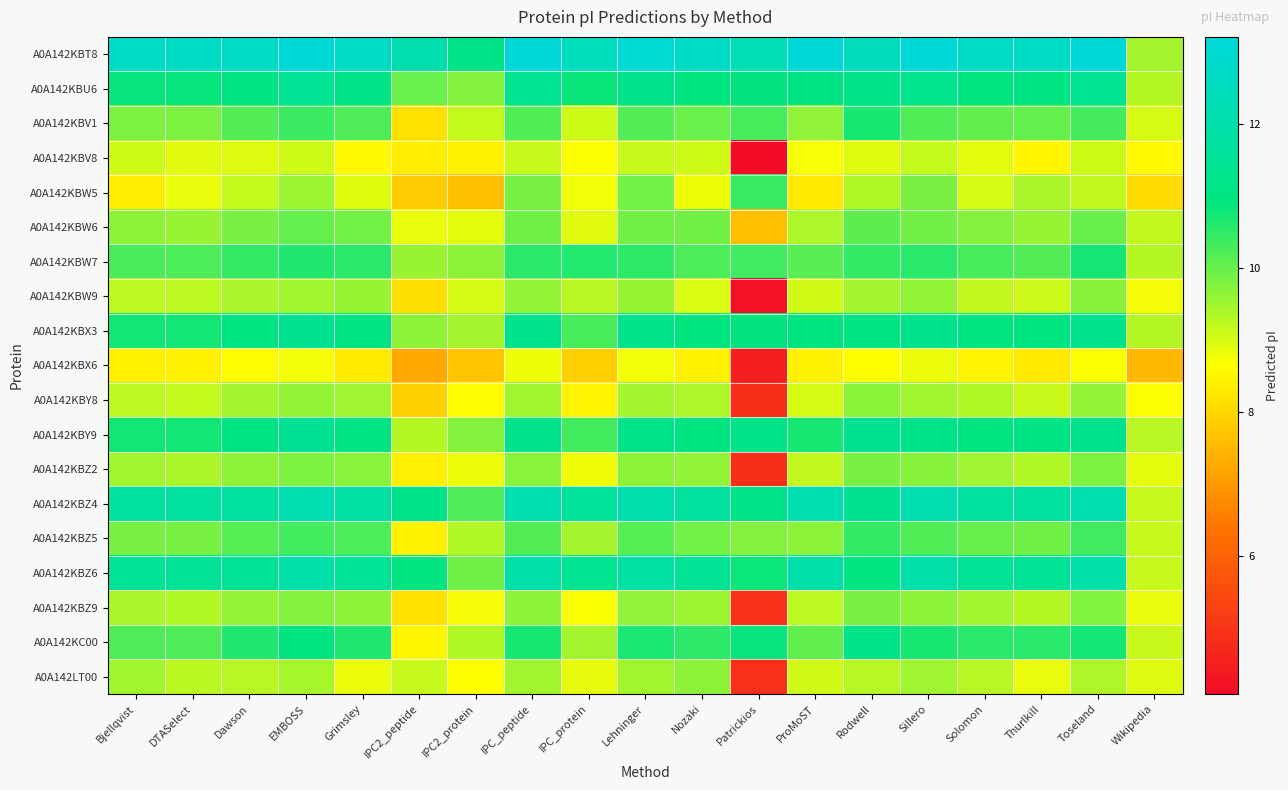

Which series has the largest total across all categories?

A0A142KBT8